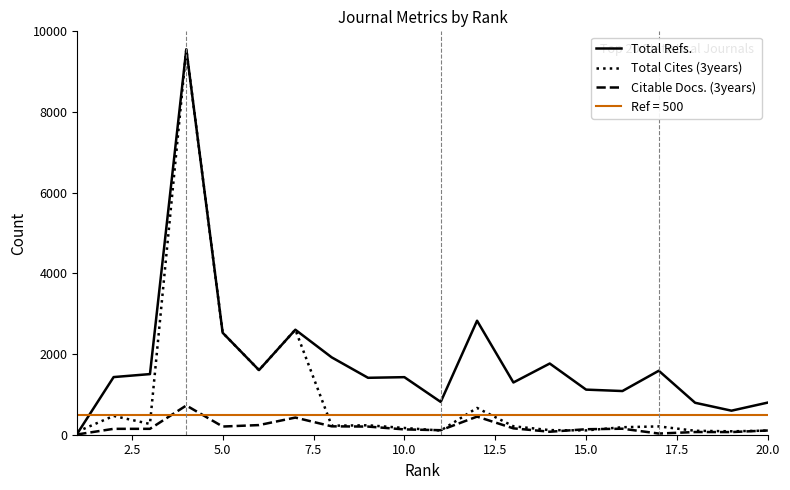

What is the highest value of the Total Refs. series?

9556